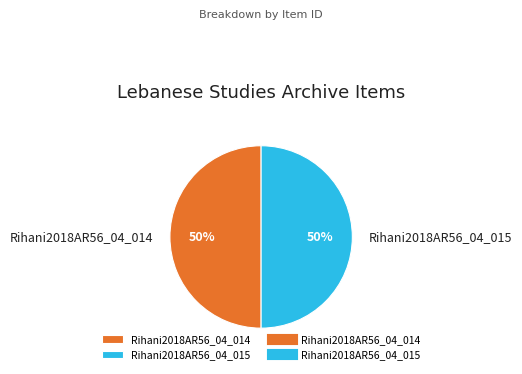

Is the sum of Rihani2018AR56_04_015 and Rihani2018AR56_04_014 greater than half?

Yes